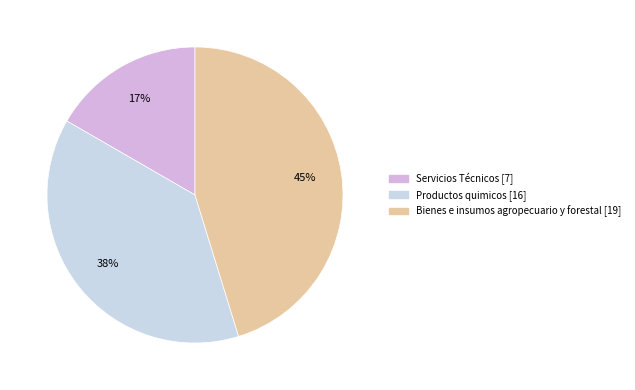

What percentage is the Servicios Técnicos slice, to the nearest percent?

17%